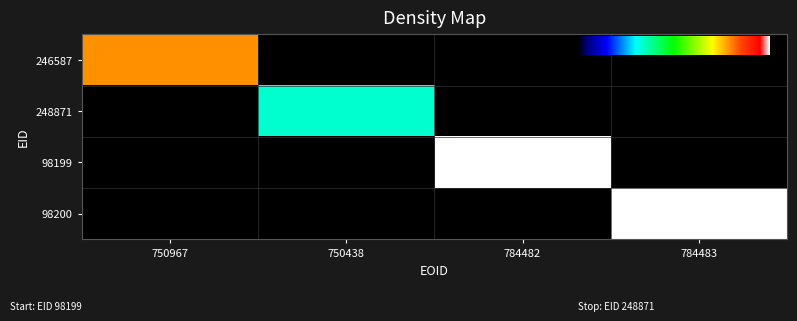

Is the value of 98199 at 784482 greater than the value of 248871 at 784483?

Yes